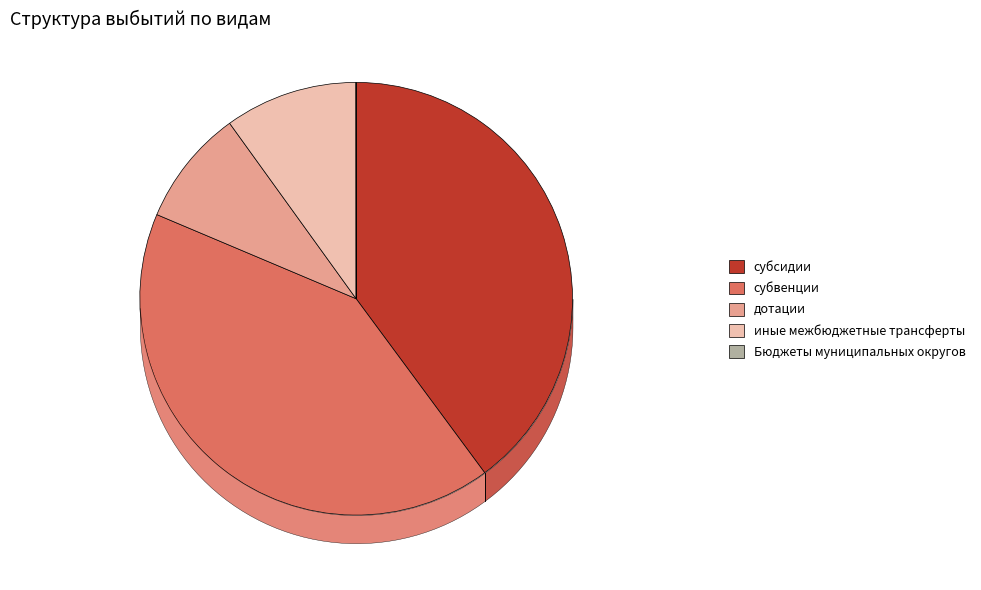

Which category has the biggest portion of the pie?

субвенции